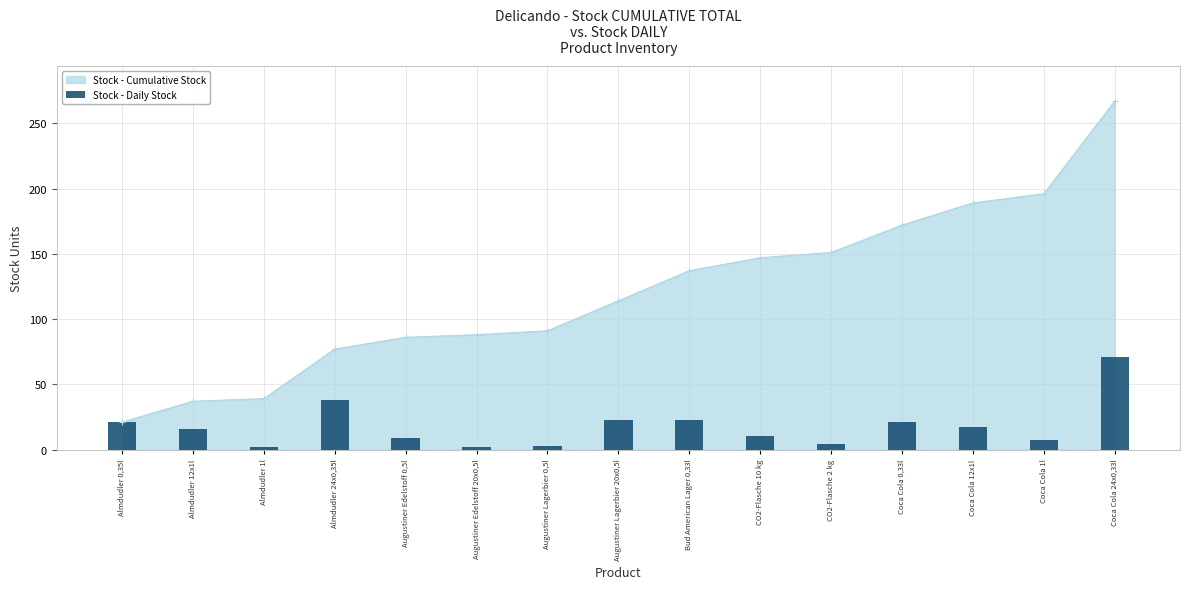

What is the average value?

18